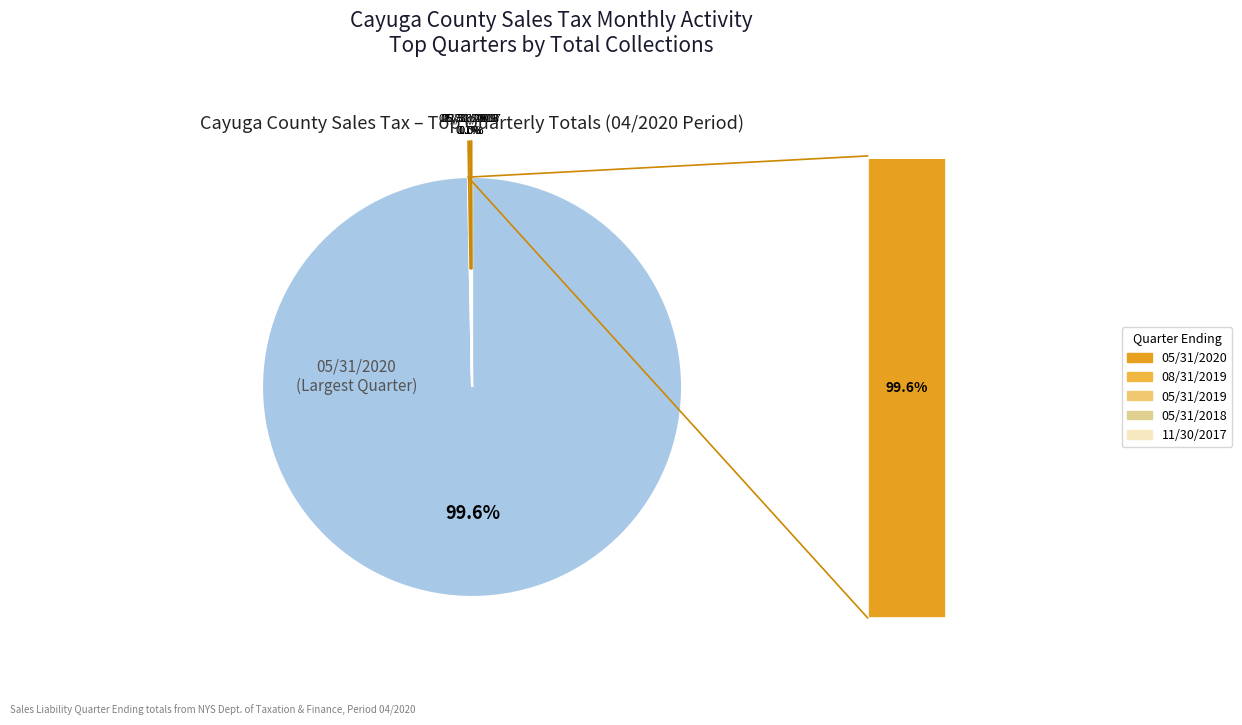

Is there a majority slice in this chart?

Yes